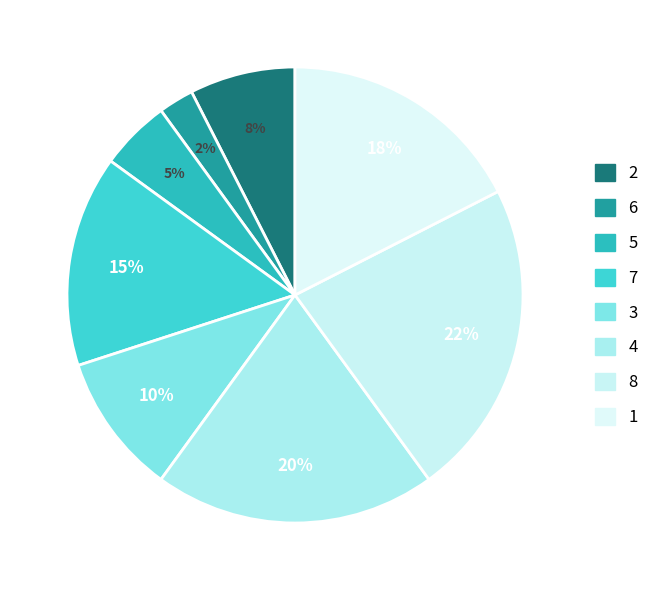

What percentage is the 1 slice, to the nearest percent?

18%